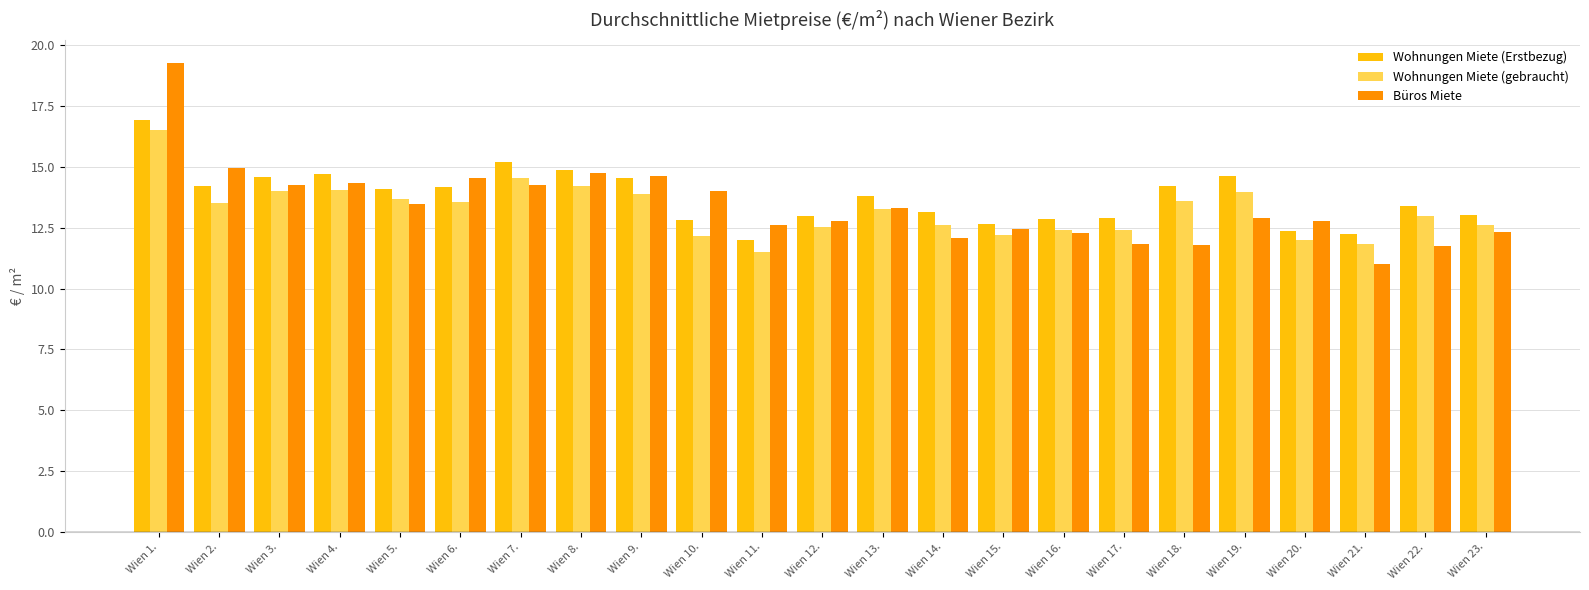

What is the label of the 11th bar from the right?

Wien 13.